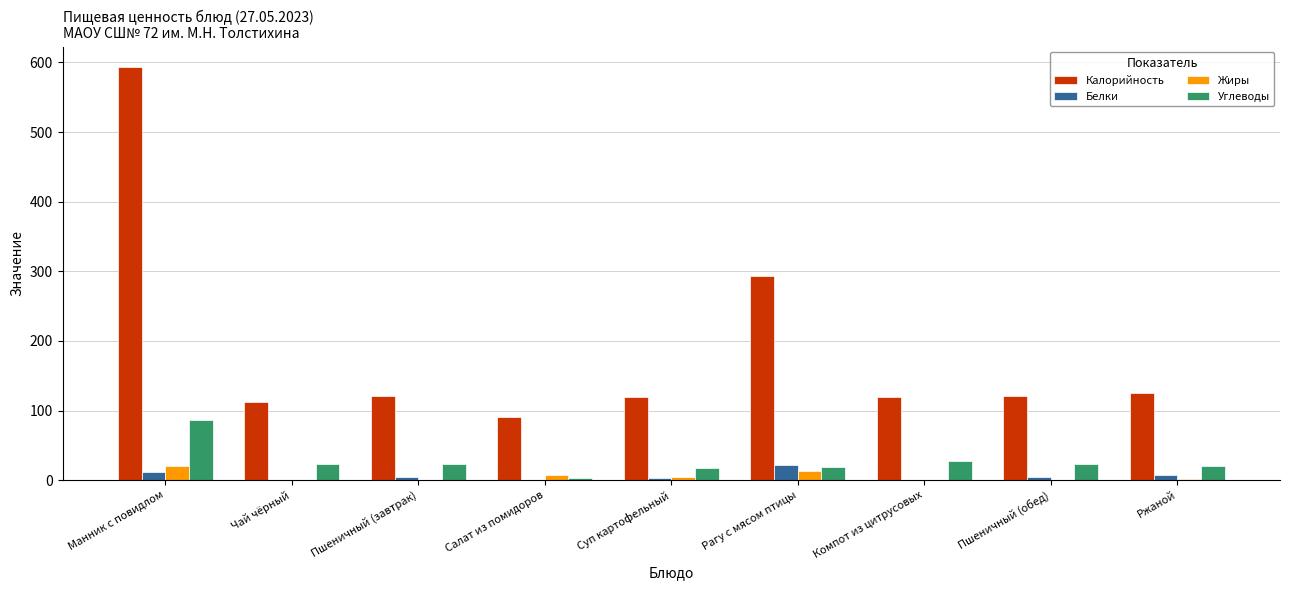

How many groups of bars are there?

9